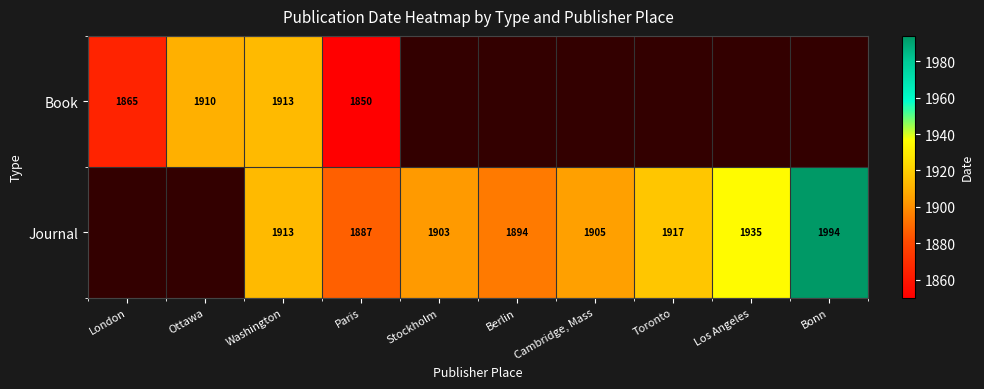

True or false: Book has a value of 2418 at Paris.

False